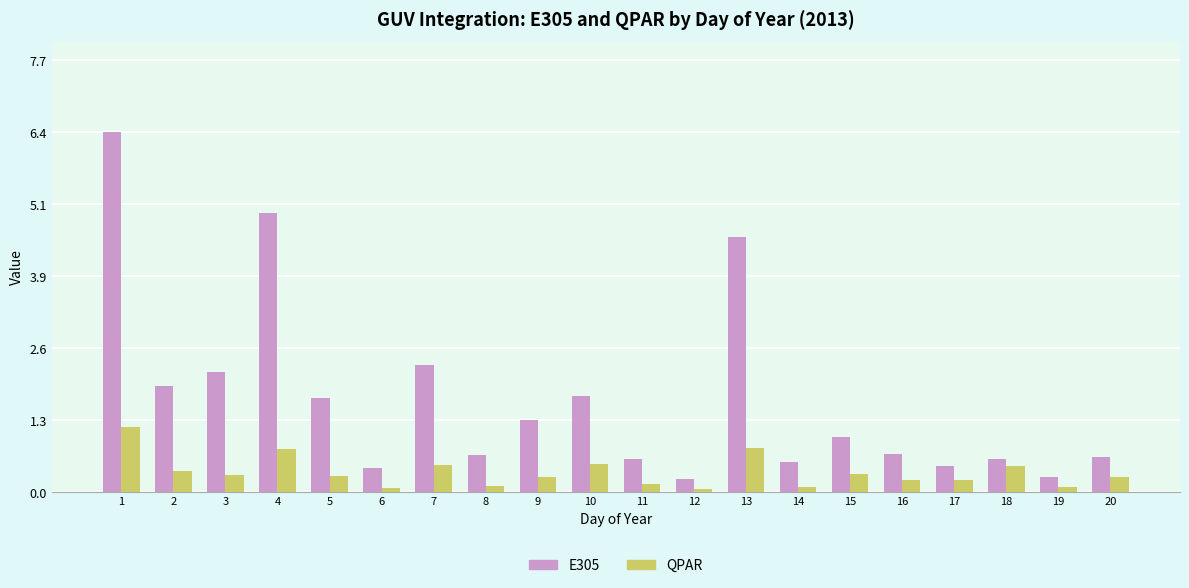

Which series has the largest total across all categories?

E305